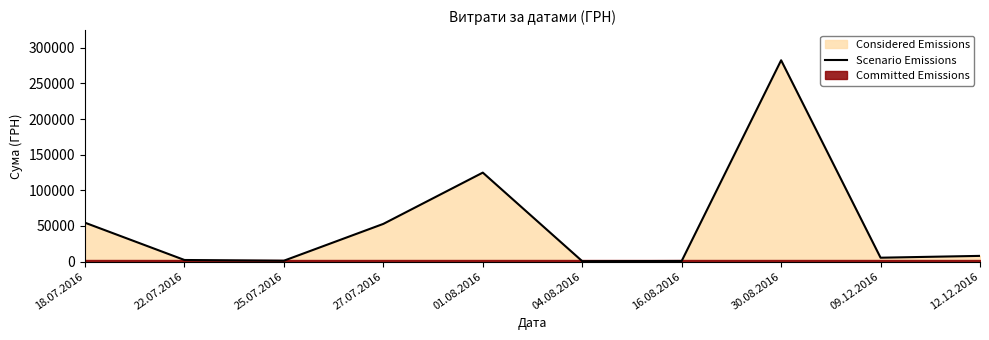

True or false: the data has more than 2 interior local peaks.

False